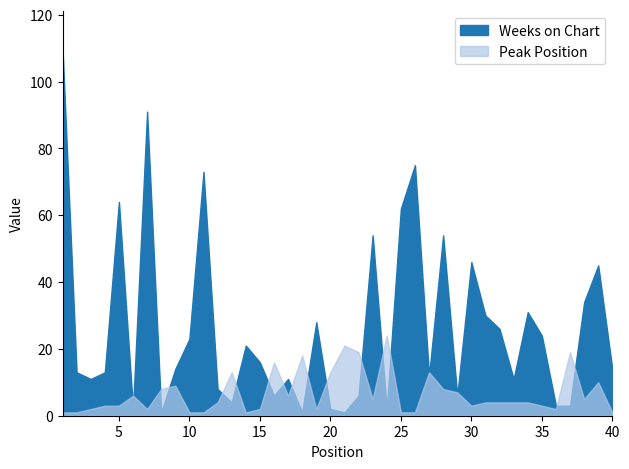

At which category does the chart reach its minimum across all series?

1